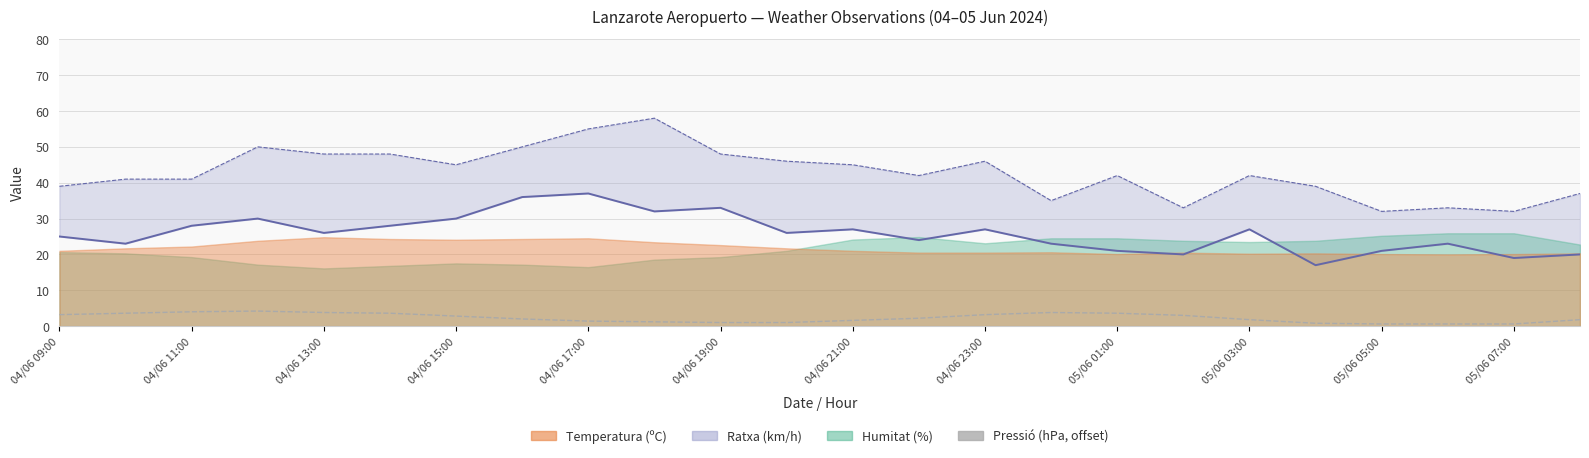

How many points are higher than both their immediate neighbors (excluding endpoints)?

2